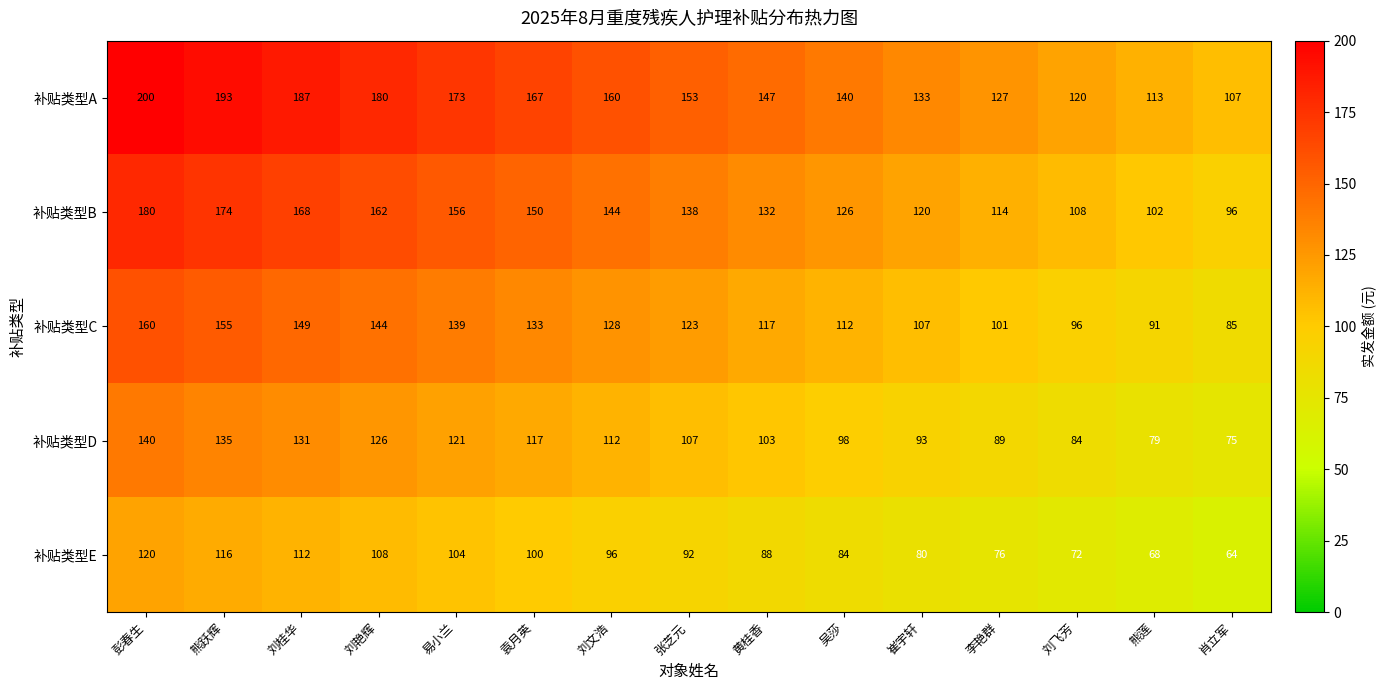

Which label corresponds to the smallest value in the chart?

肖立军